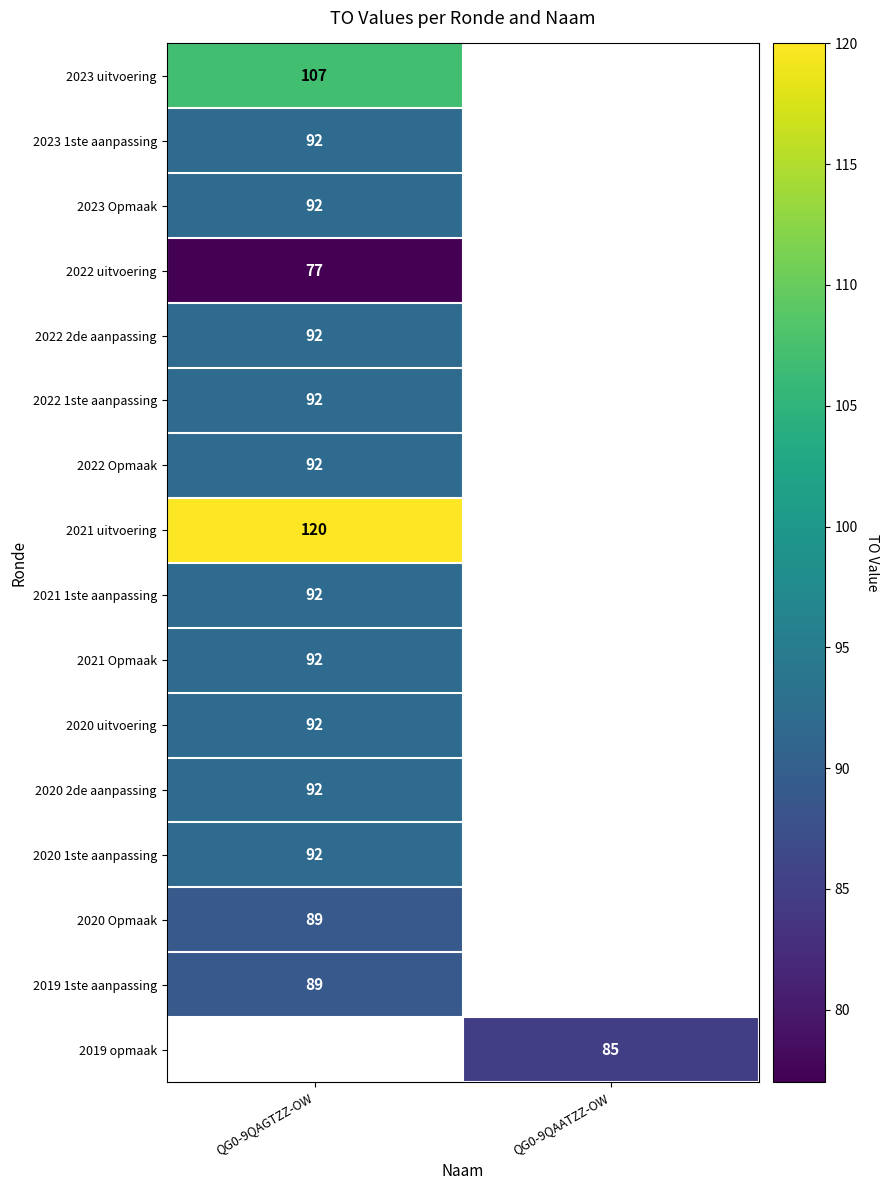

True or false: 2022 2de aanpassing has a value of 59 at QG0-9QAGTZZ-OW.

False